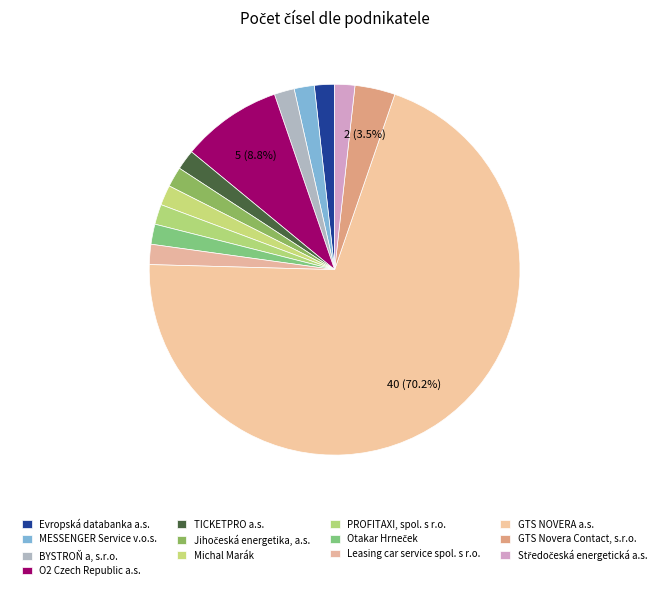

True or false: MESSENGER Service v.o.s. accounts for 2% of the total.

True